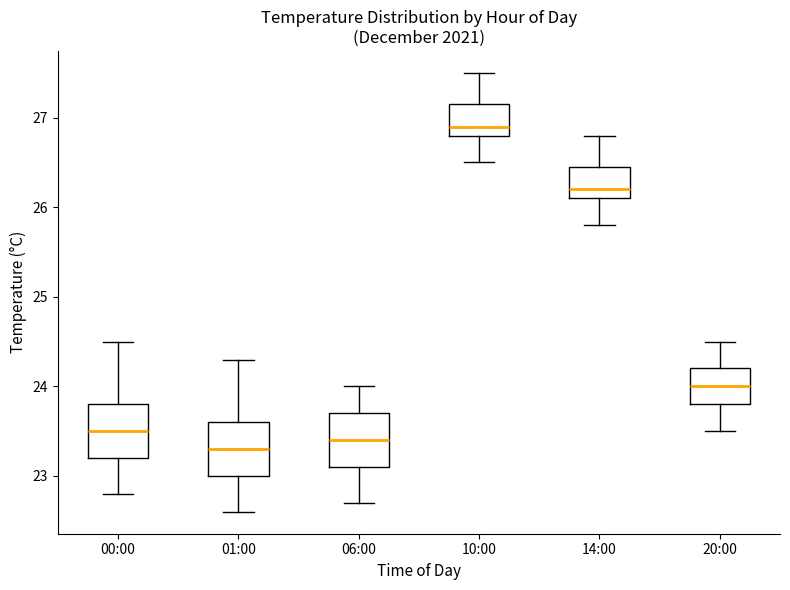

Where does the median line of the box for 06:00 sit on the y-axis? The values are not printed on the chart, so give them approximately, as read against the axis.

23.4